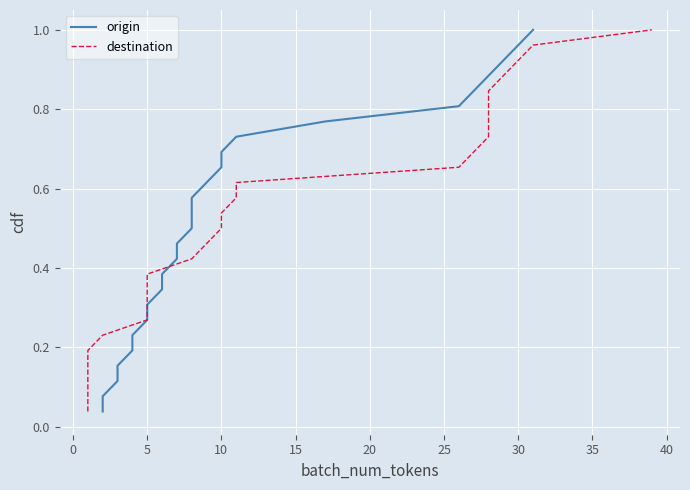

How many lines are shown in the chart?

2